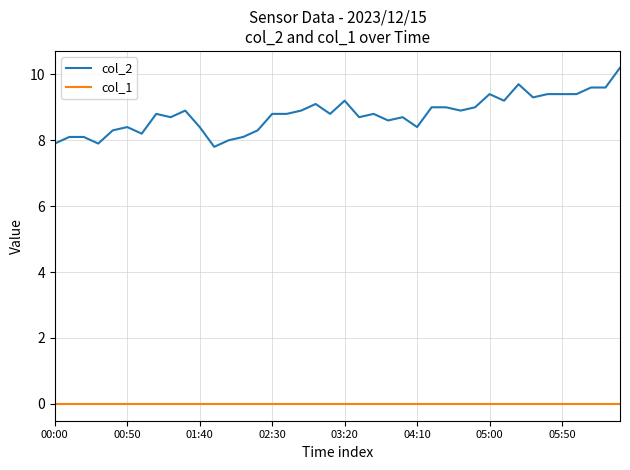

List the series in order of their peak value, highest first.

col_2, col_1